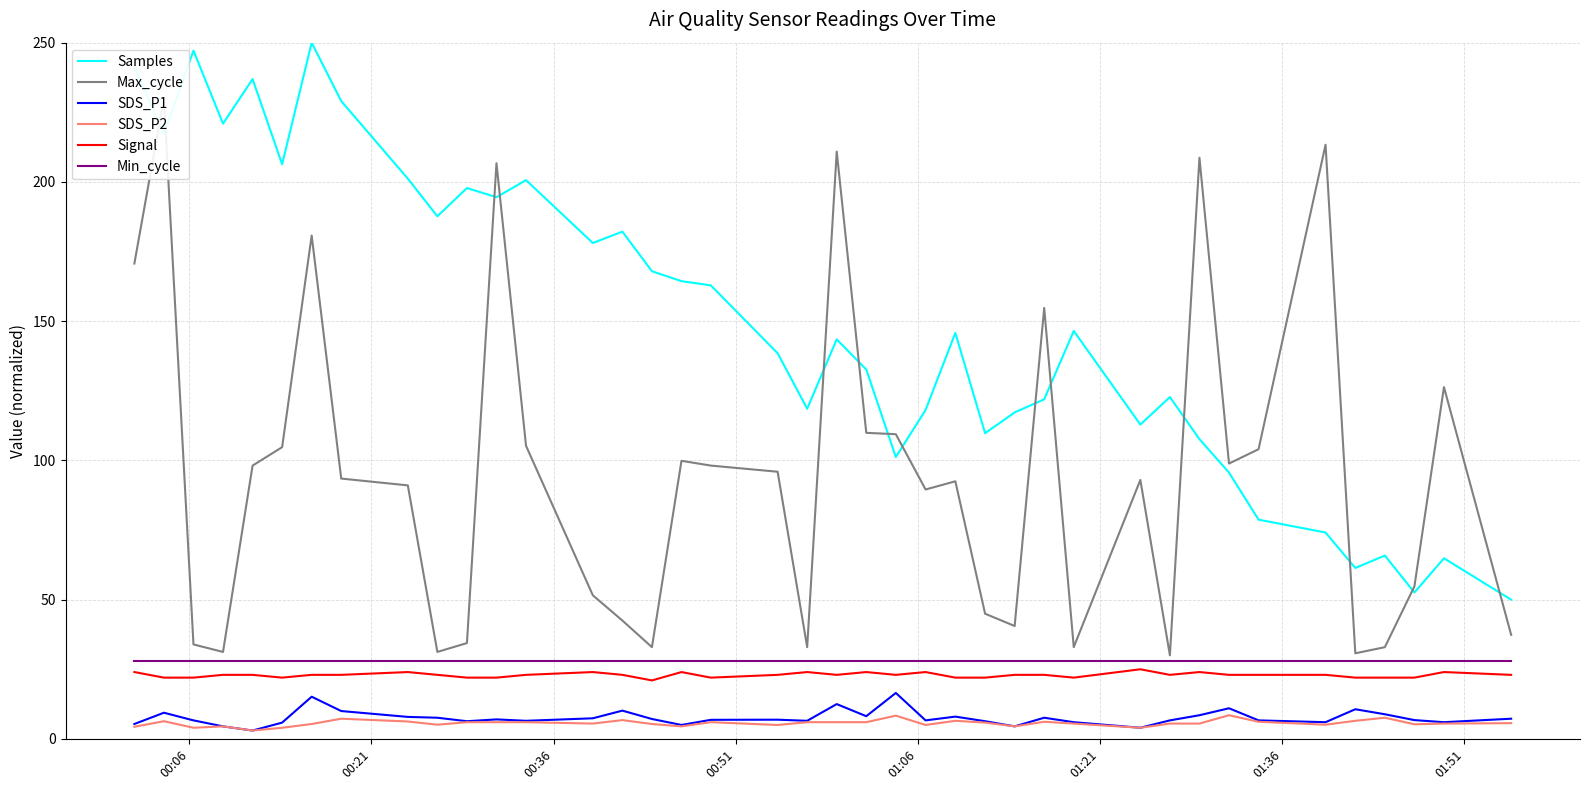

True or false: Samples and Signal intersect in this chart.

False